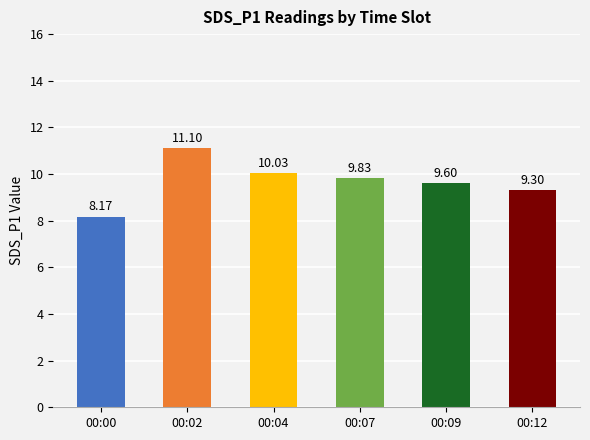

What is the sum of the values at 00:12 and 00:09?

18.9